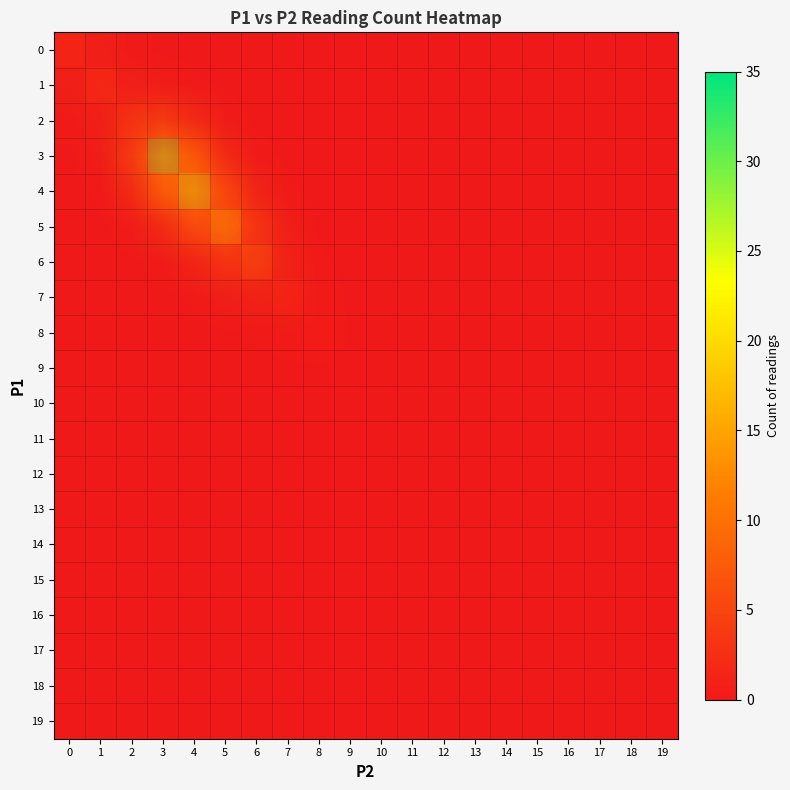

At how many categories does at least one series exceed 5?

3